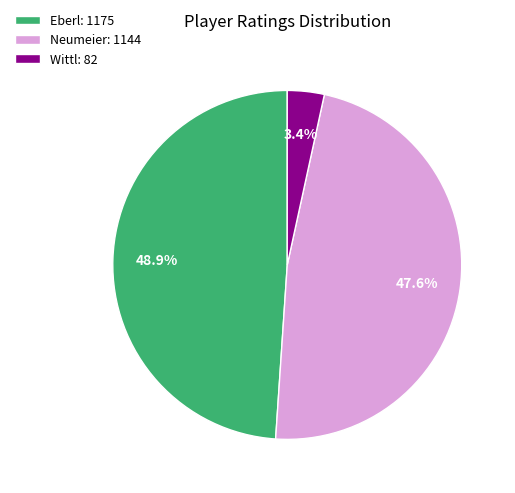

What percentage do Neumeier and Wittl together represent?

51.1%